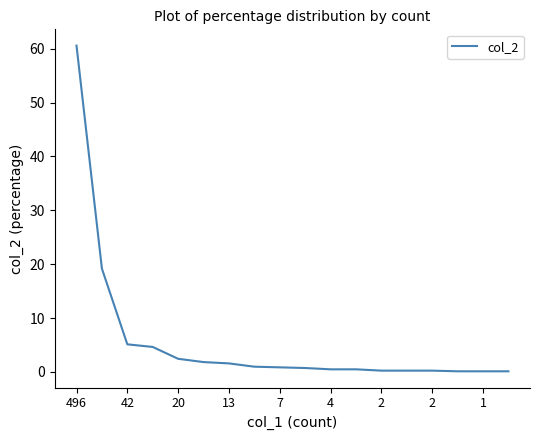

What is the greatest value displayed?

60.6